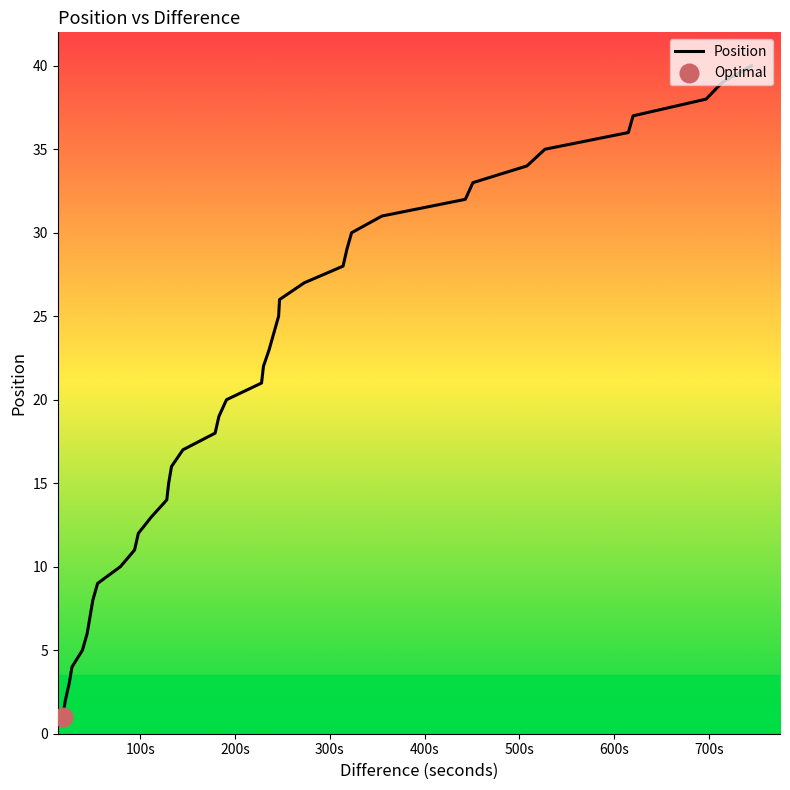

What is the change in value from 13 to 31?

+18